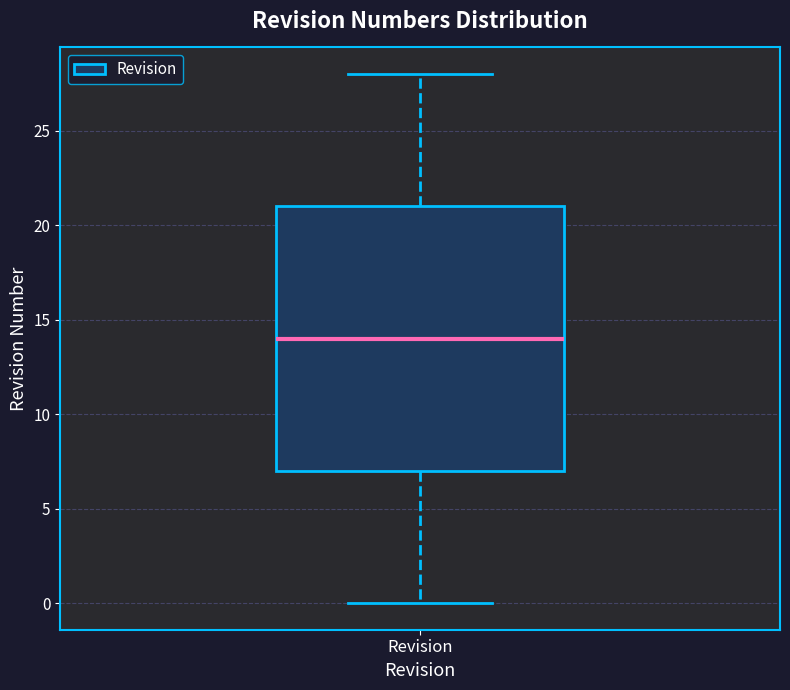

Where does the median line of the box for Revision sit on the y-axis? The values are not printed on the chart, so give them approximately, as read against the axis.

14